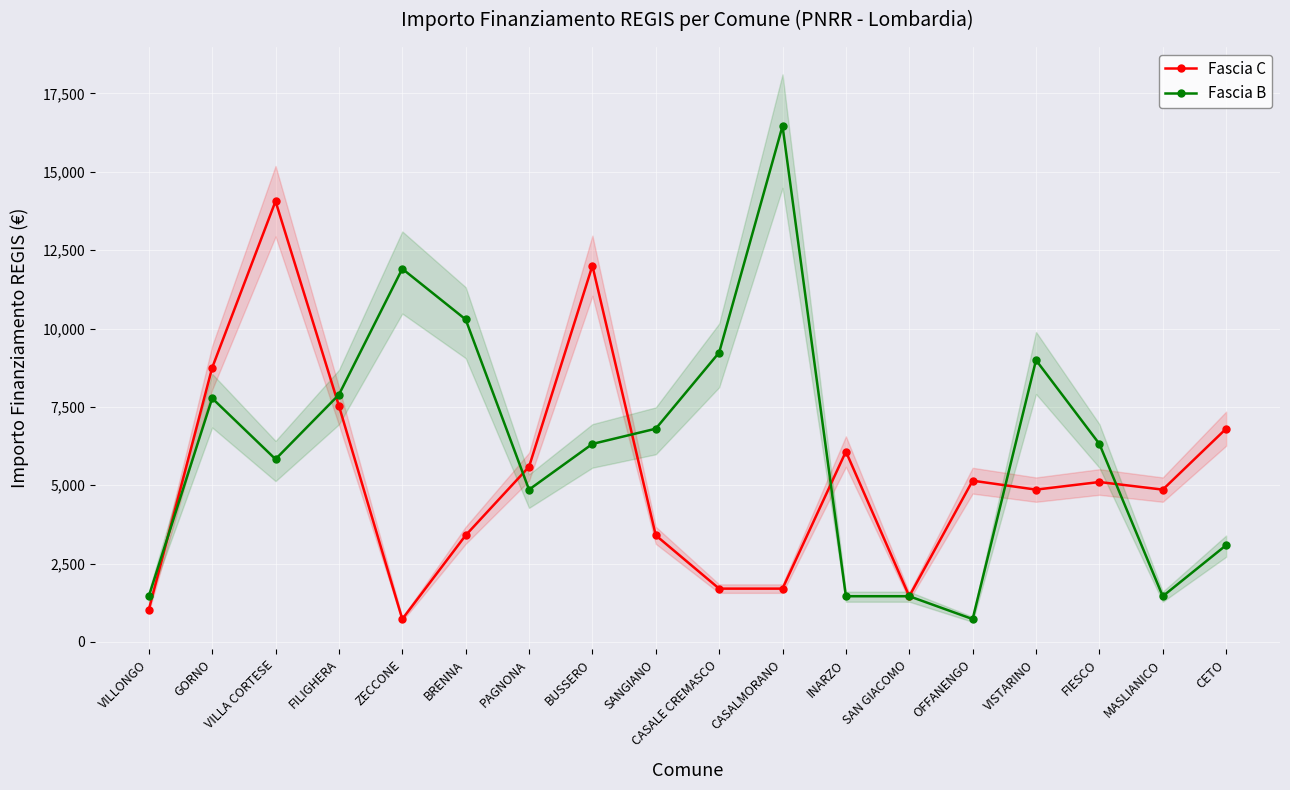

Reading left to right, extract all data points from this chart.

Fascia C: VILLONGO=1029	GORNO=8748	VILLA CORTESE=14063	FILIGHERA=7533	ZECCONE=729	BRENNA=3402	PAGNONA=5589	BUSSERO=12005	SANGIANO=3402	CASALE CREMASCO=1701	CASALMORANO=1701	INARZO=6075	SAN GIACOMO=1458	OFFANENGO=5145	VISTARINO=4860	FIESCO=5103	MASLIANICO=4860	CETO=6804
Fascia B: VILLONGO=1458	GORNO=7776	VILLA CORTESE=5831	FILIGHERA=7889	ZECCONE=11907	BRENNA=10290	PAGNONA=4860	BUSSERO=6318	SANGIANO=6804	CASALE CREMASCO=9234	CASALMORANO=16464	INARZO=1458	SAN GIACOMO=1458	OFFANENGO=729	VISTARINO=8991	FIESCO=6318	MASLIANICO=1458	CETO=3087